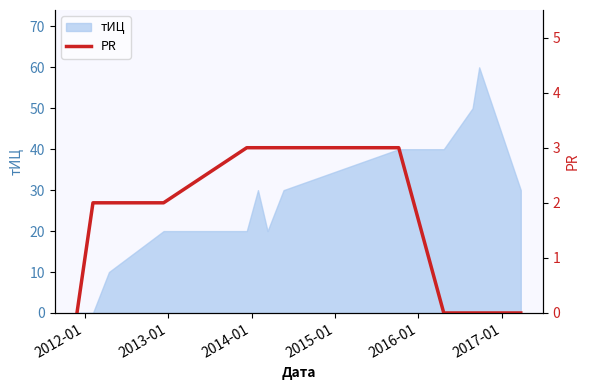

What is the highest value of the тИЦ series?

60